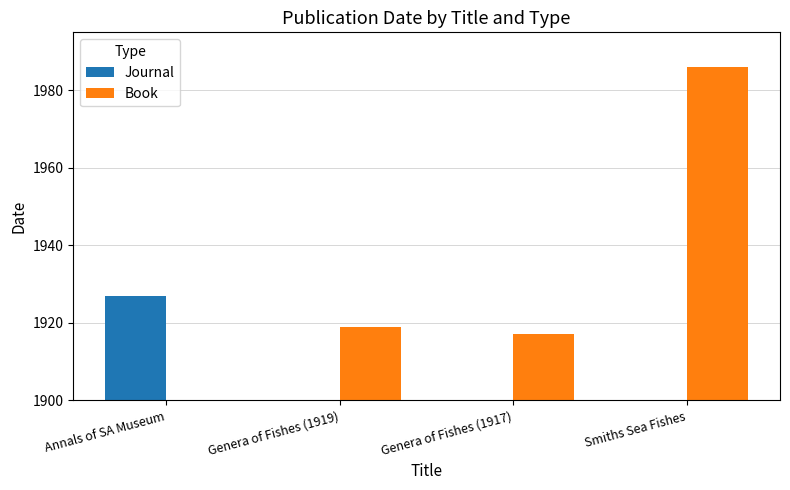

How many groups of bars are there?

4